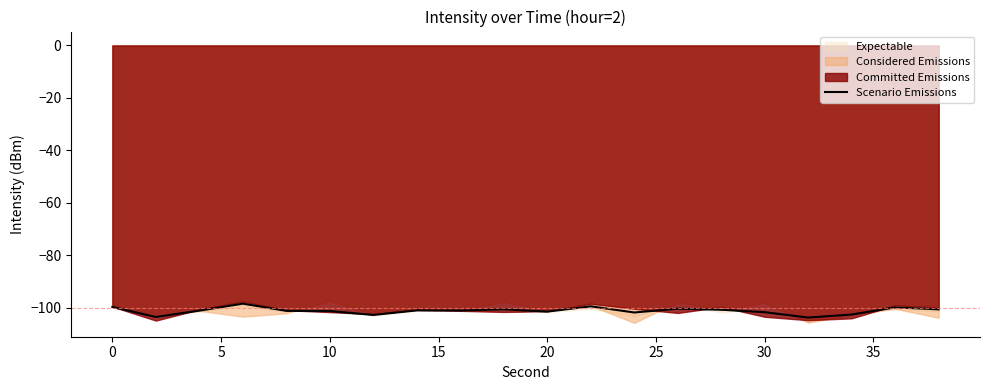

The value of Scenario Emissions at 20 is -101.4. True or false?

True